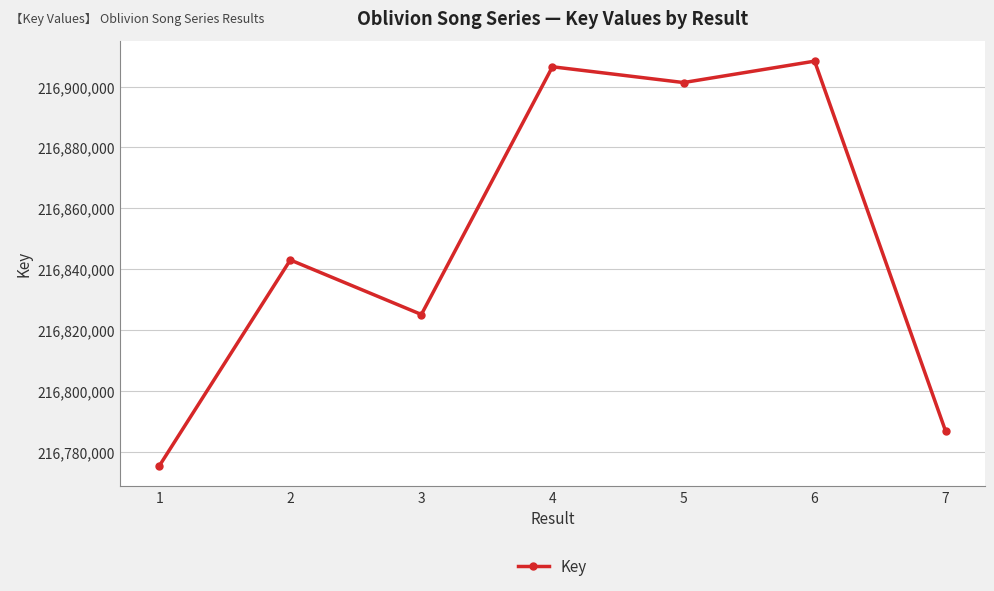

What is the approximate value at 1?

216775424